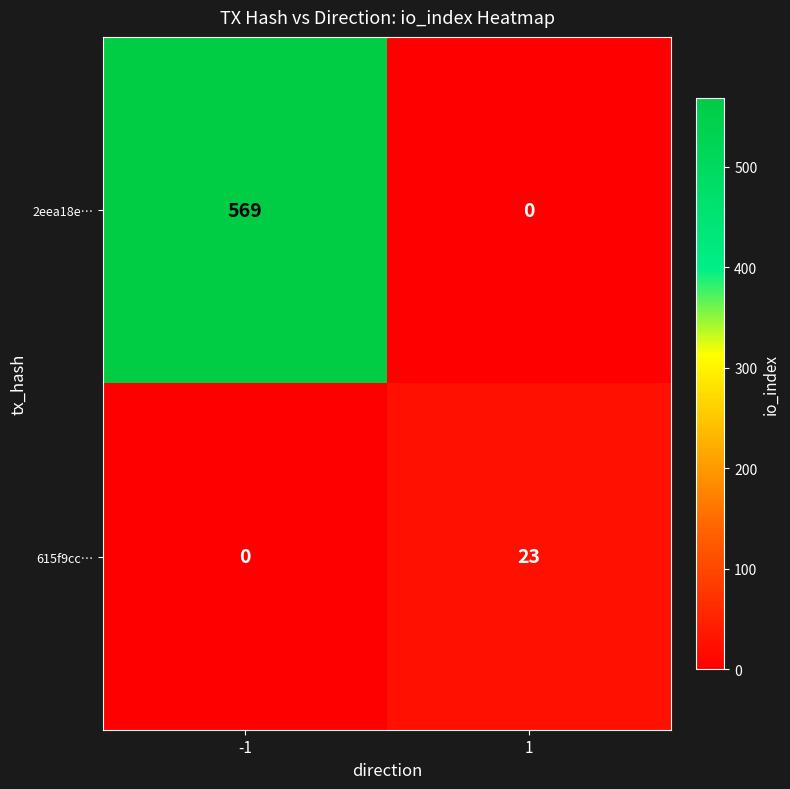

Rank the series at 1 from highest to lowest value.

615f9cc…, 2eea18e…